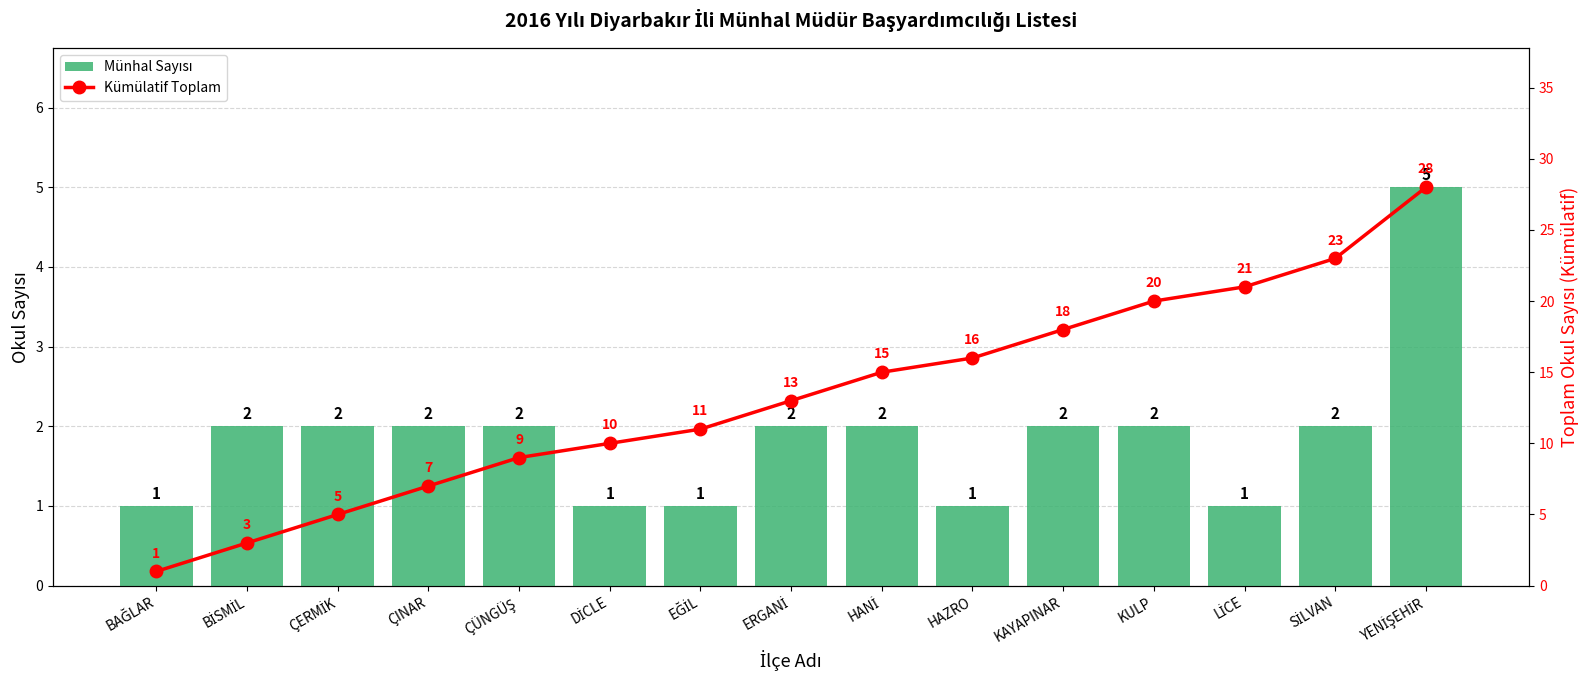

Rank the series at KULP from lowest to highest value.

Münhal Sayısı, Kümülatif Toplam